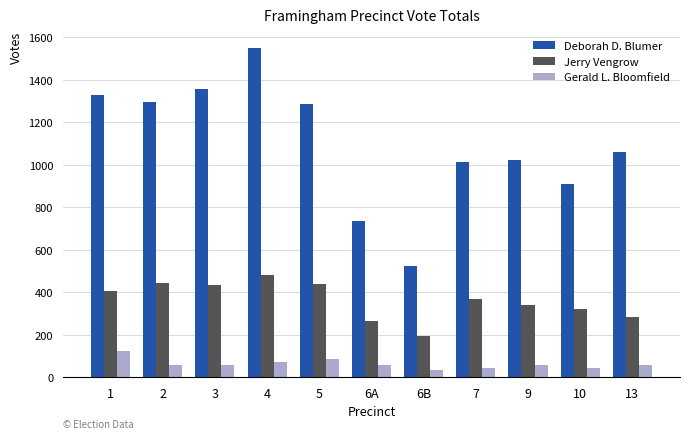

How many data points in Jerry Vengrow are less than 366?

5